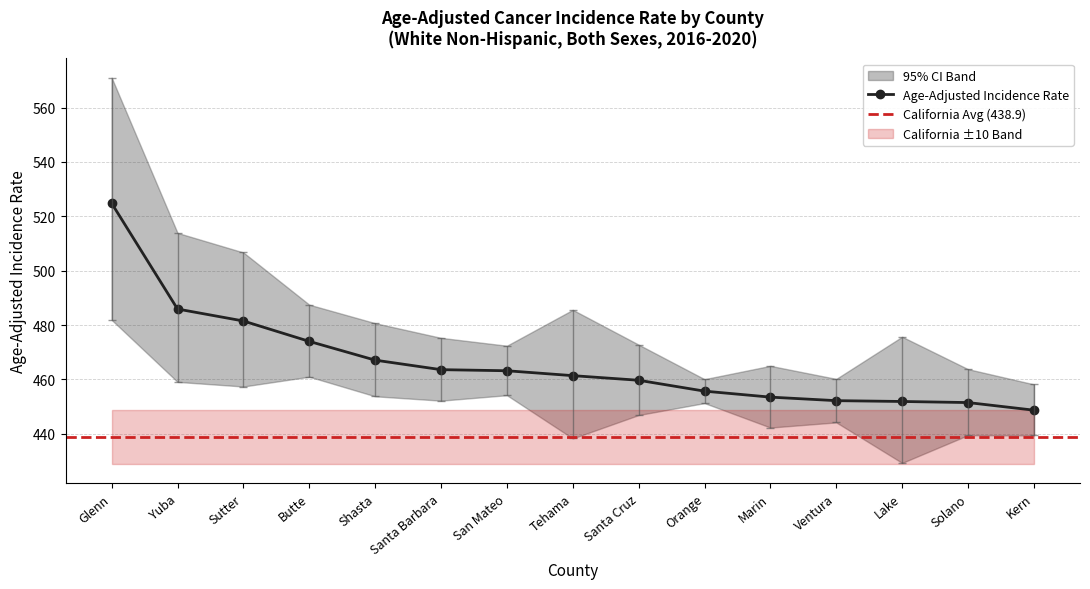

Which series has the largest total across all categories?

Upper CI